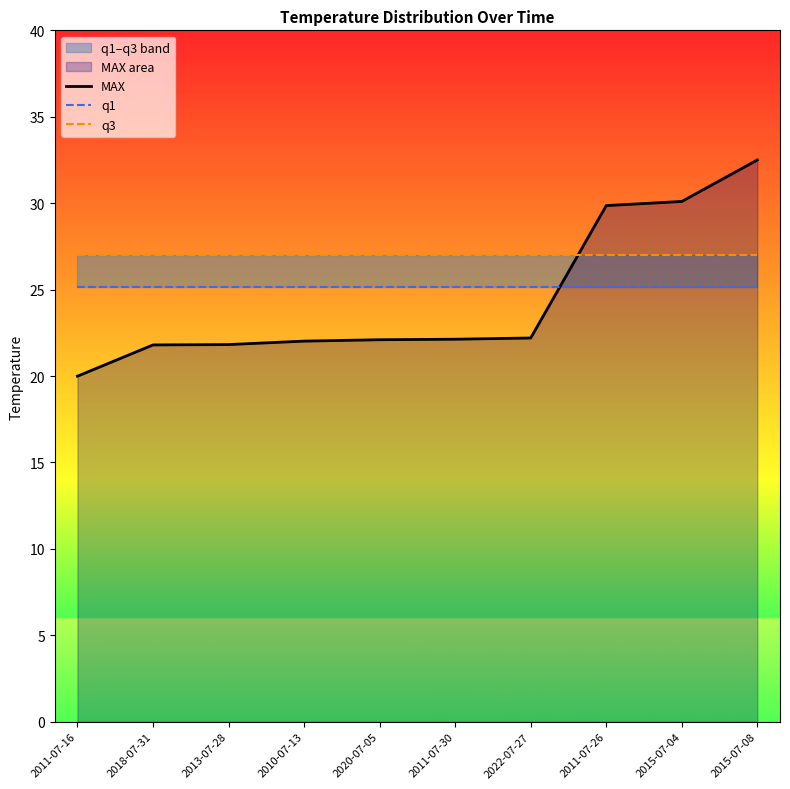

Rank the series by their average value, from lowest to highest.

MAX, q1, q3